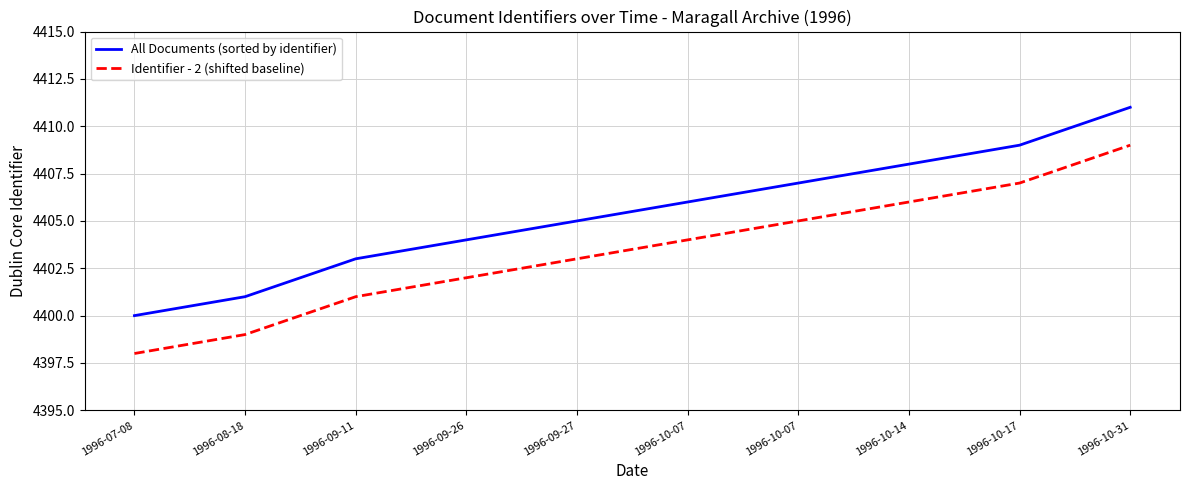

True or false: All Documents (sorted by identifier) has more than 1 interior local peaks.

False